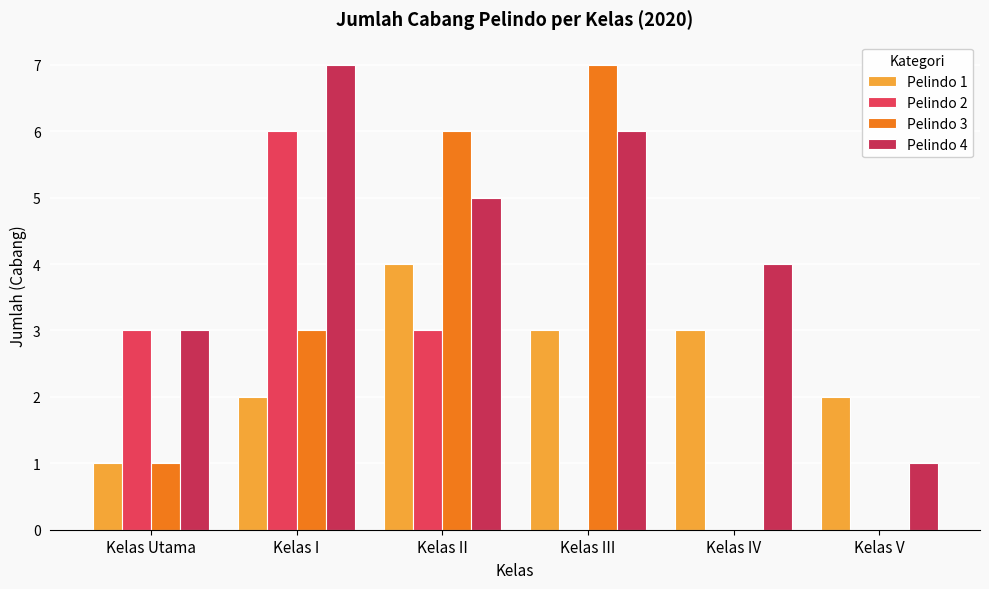

What is the label of the 5th bar from the left?

Kelas IV